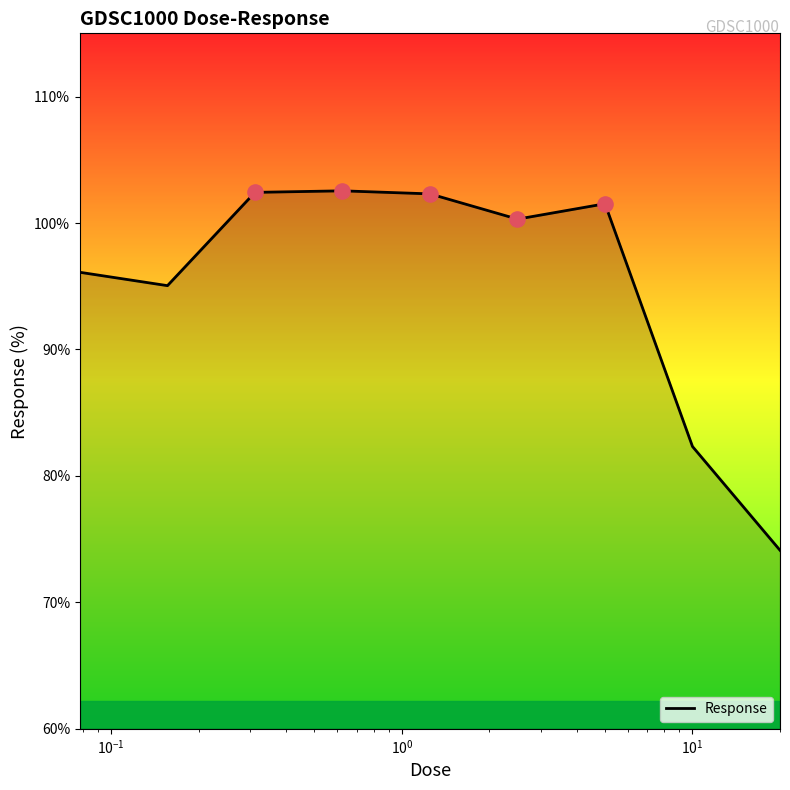

What is the difference between the maximum and minimum values?

28.4